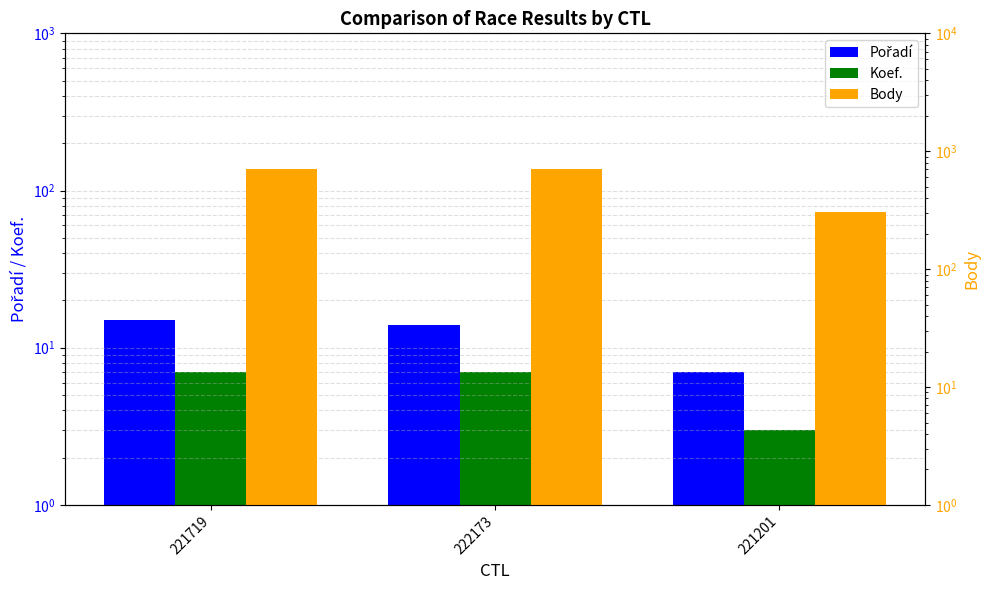

What is the label of the 1st bar from the left?

221719